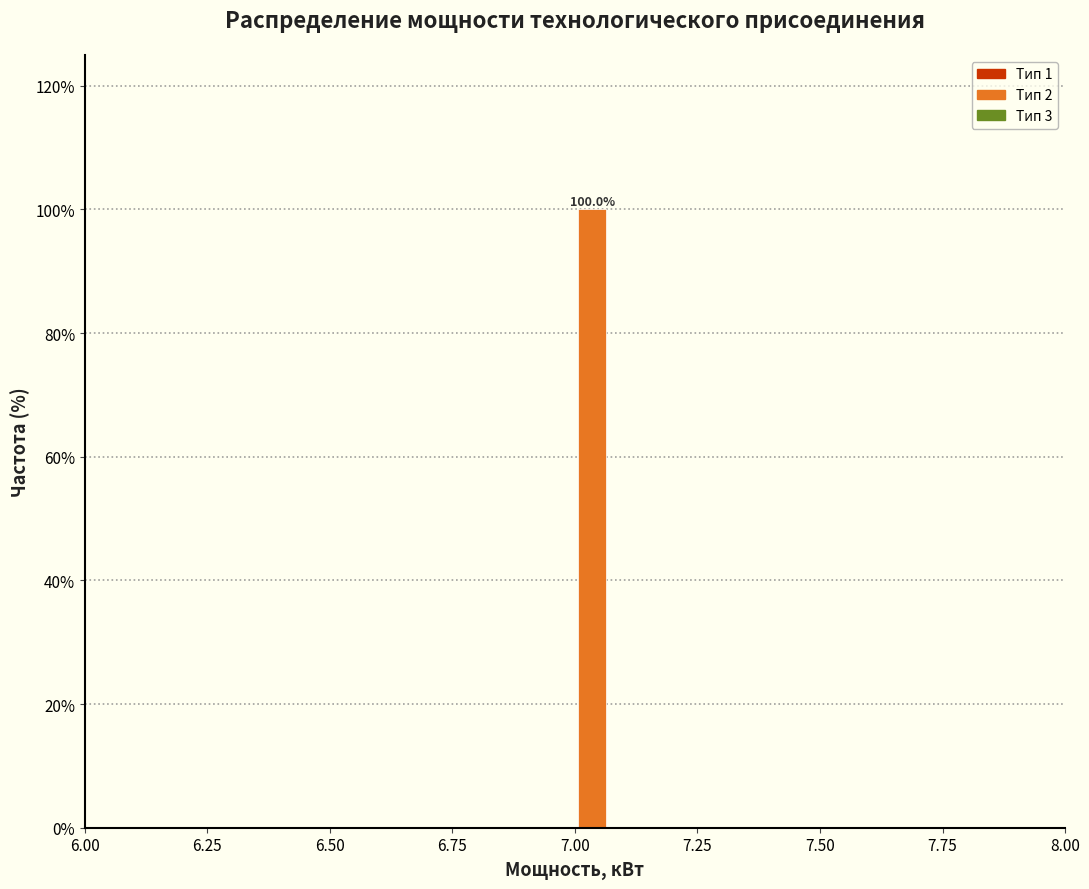

Around what value on the x-axis is the tallest bar? Give the approximate position of its centre, as read against the axis.

7.05